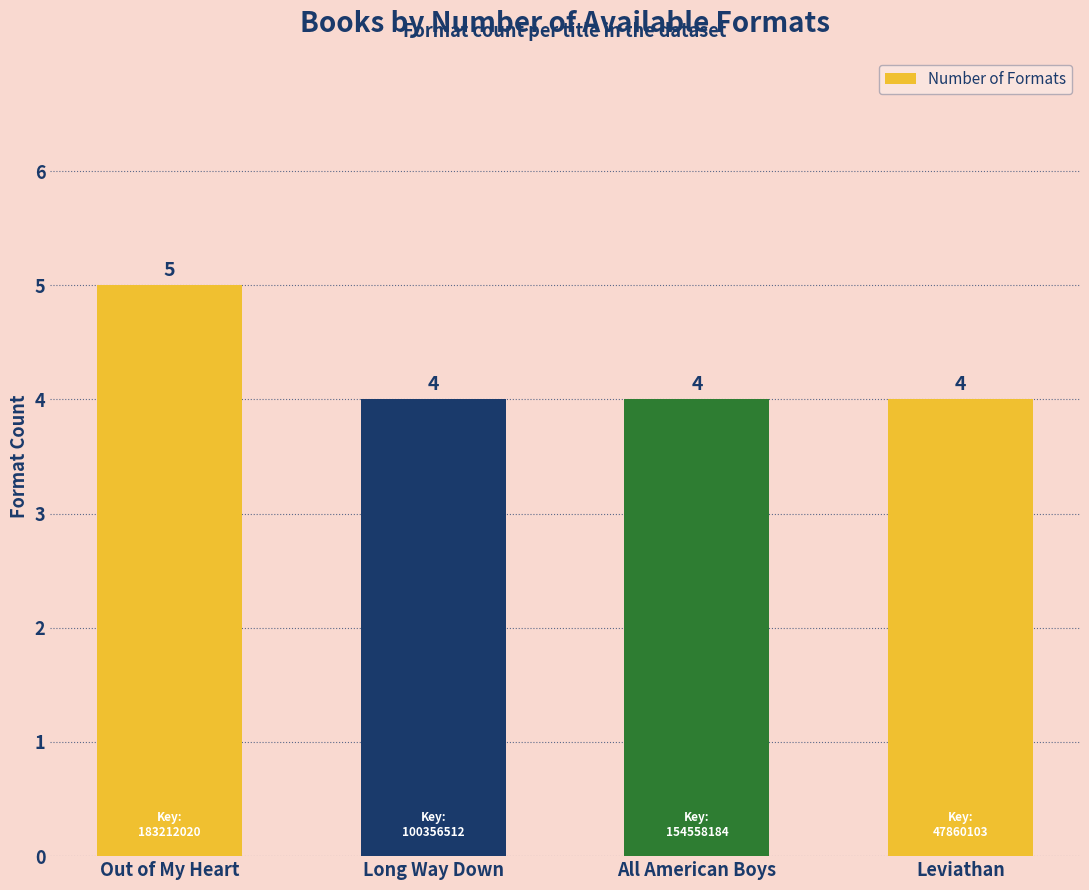

The chart shows a value of 4 at Long Way Down. True or false?

True